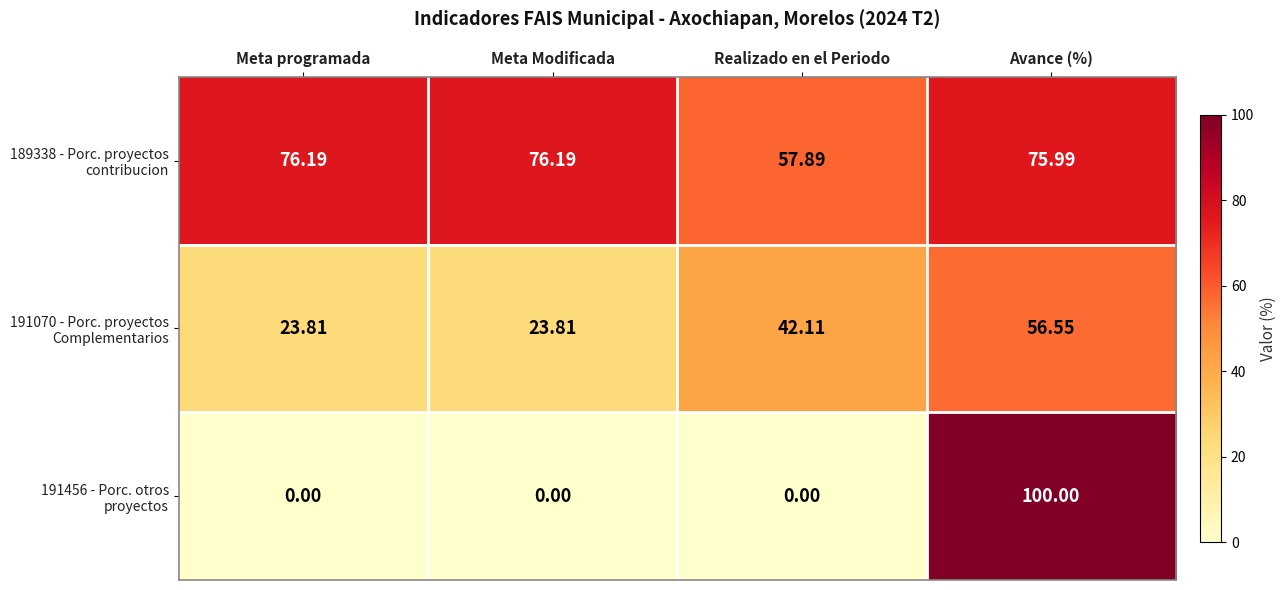

Count the number of categories in the chart.

4